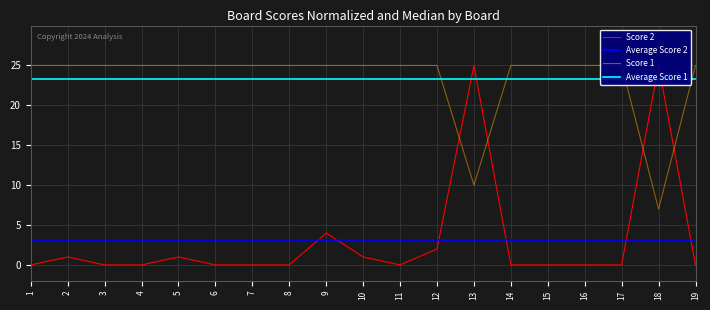

Between which two adjacent categories do Score 2 and Score 1 first intersect?

12 and 13